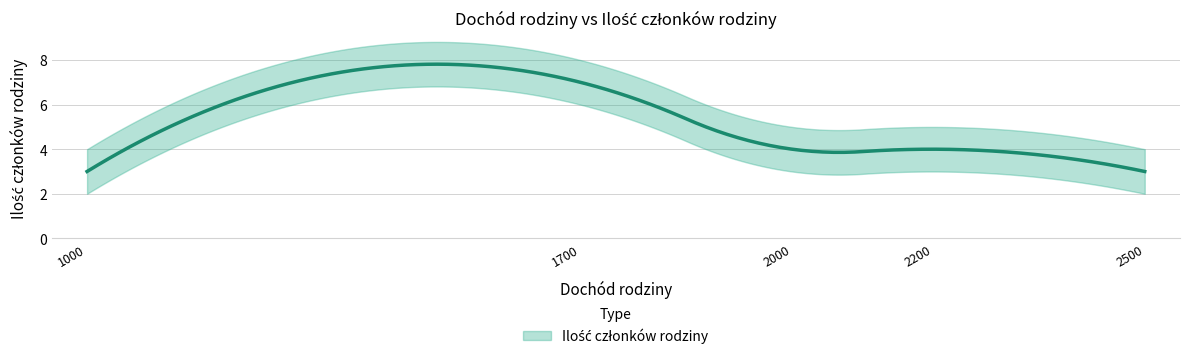

Is this an area chart (filled region under the line)?

No